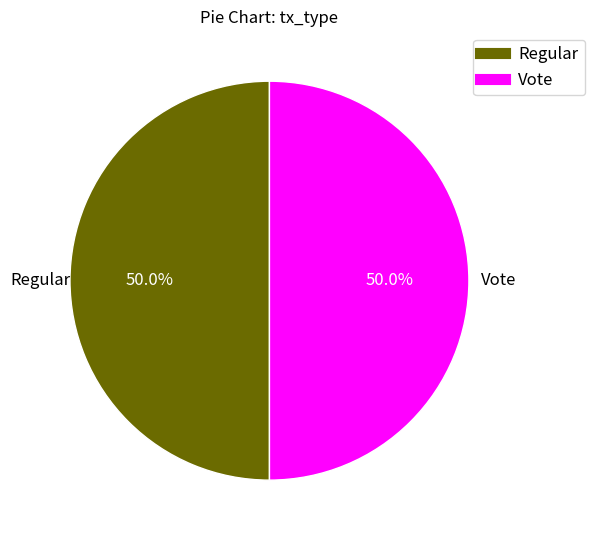

Approximately how many times larger is the value at Regular compared to Vote?

1.0